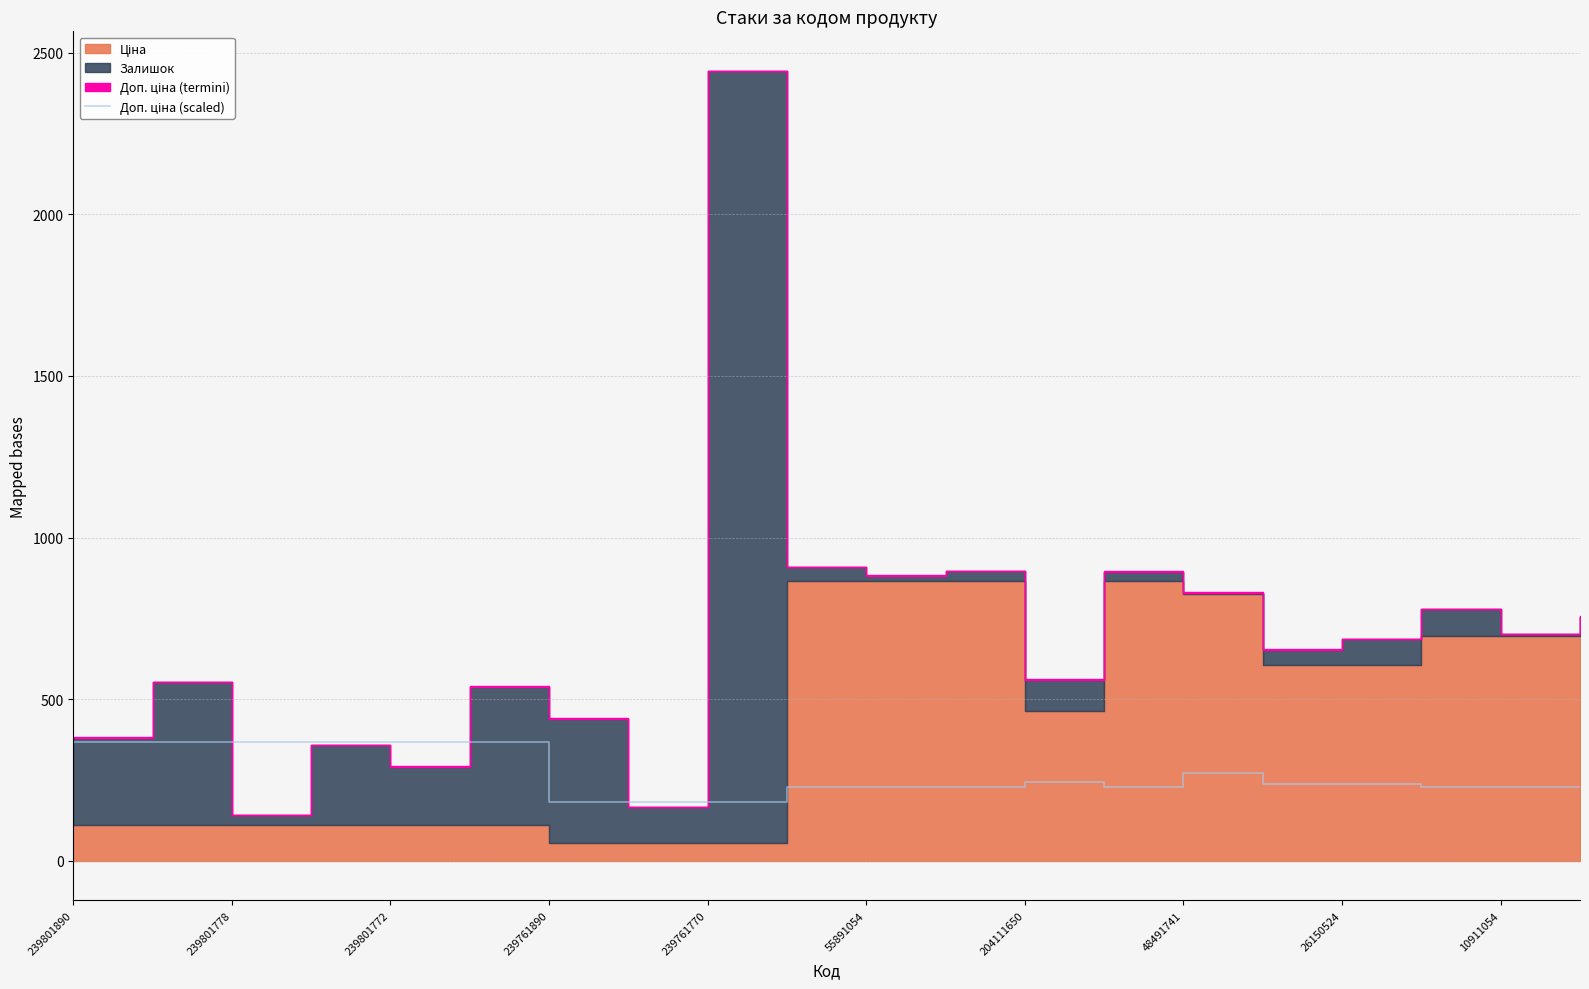

How many lines are shown in the chart?

1